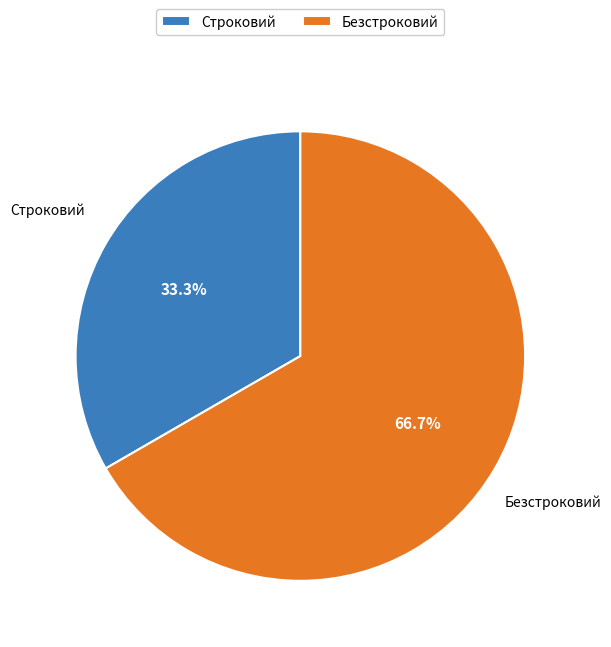

Does Безстроковий represent more than half of the total?

Yes